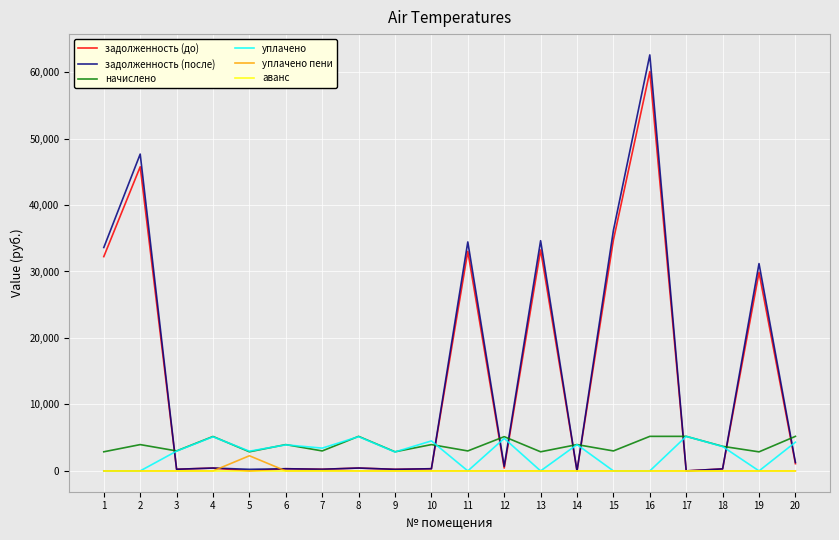

Is it true that задолженность (до) equals 433.3 at 8?

True